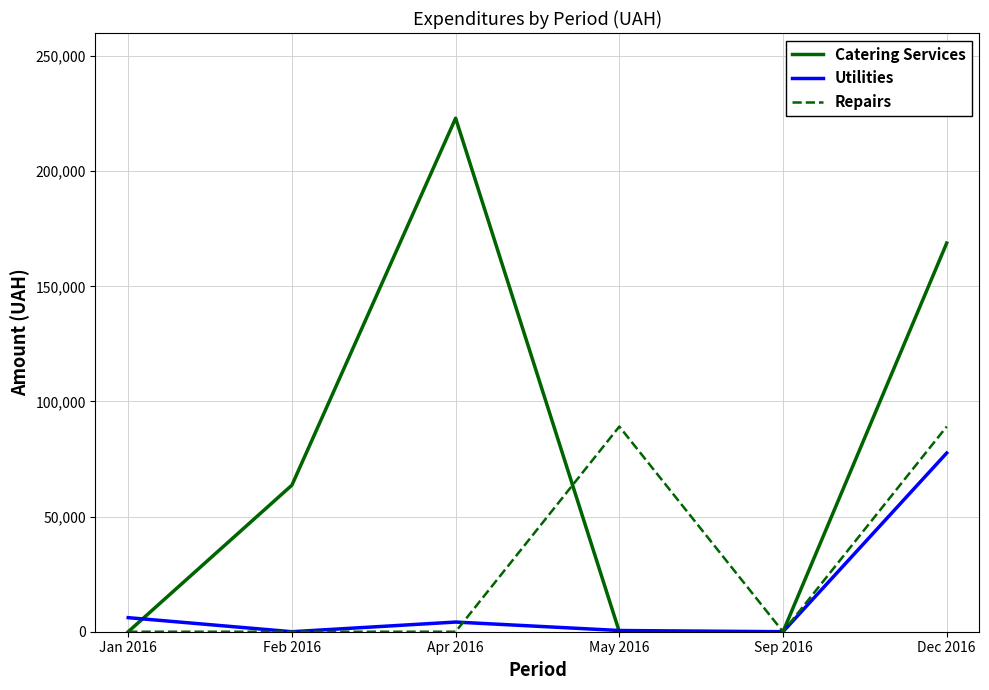

At which category does Utilities reach its first local peak?

Apr 2016